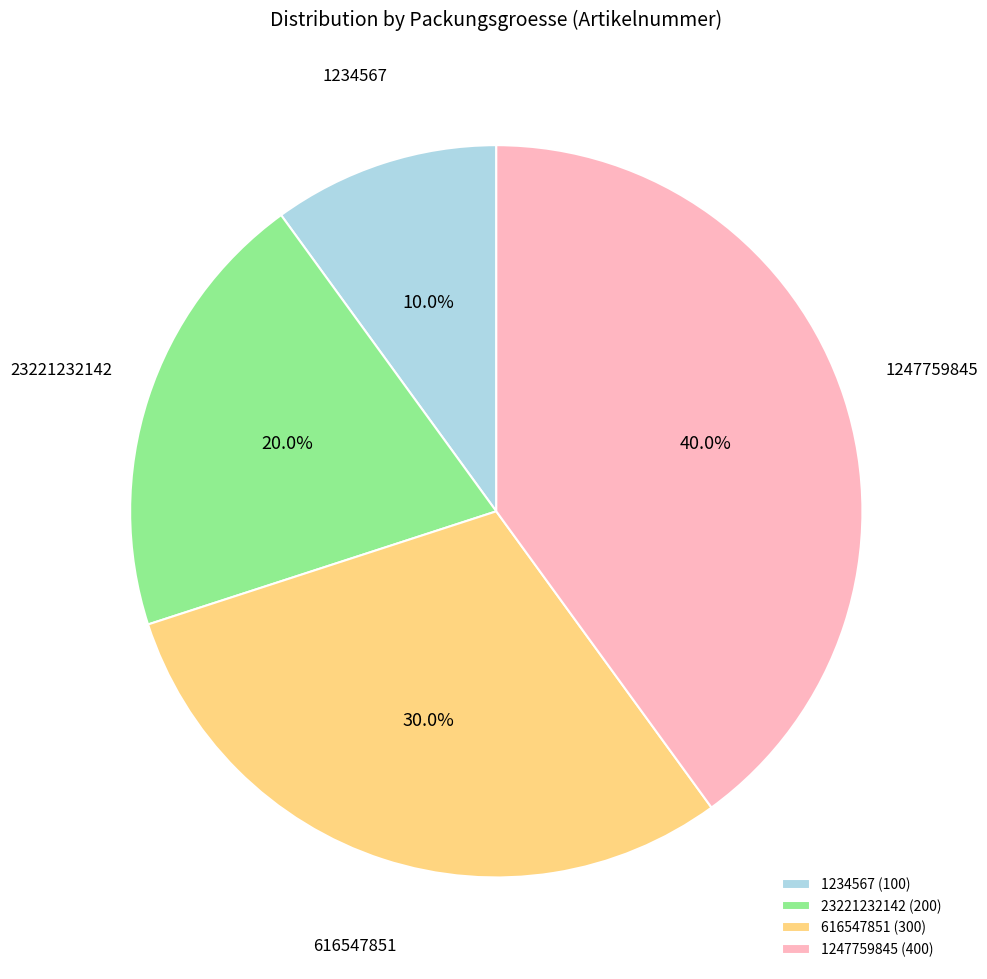

To the nearest percent, what percentage of the pie is 23221232142?

20%